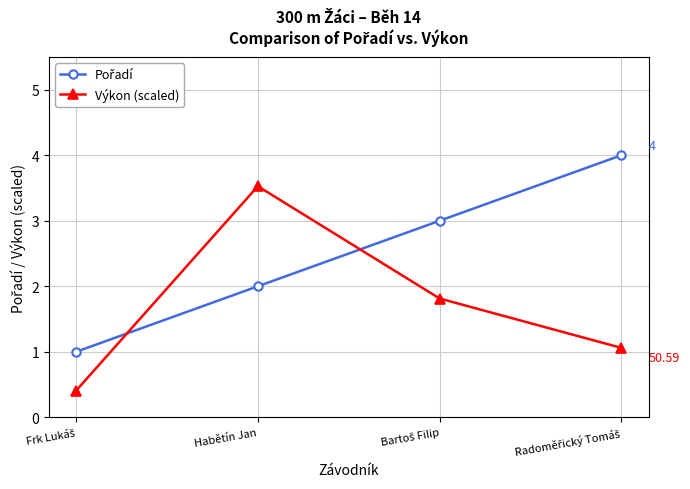

What is the sum of all Výkon (scaled) values?

6.8